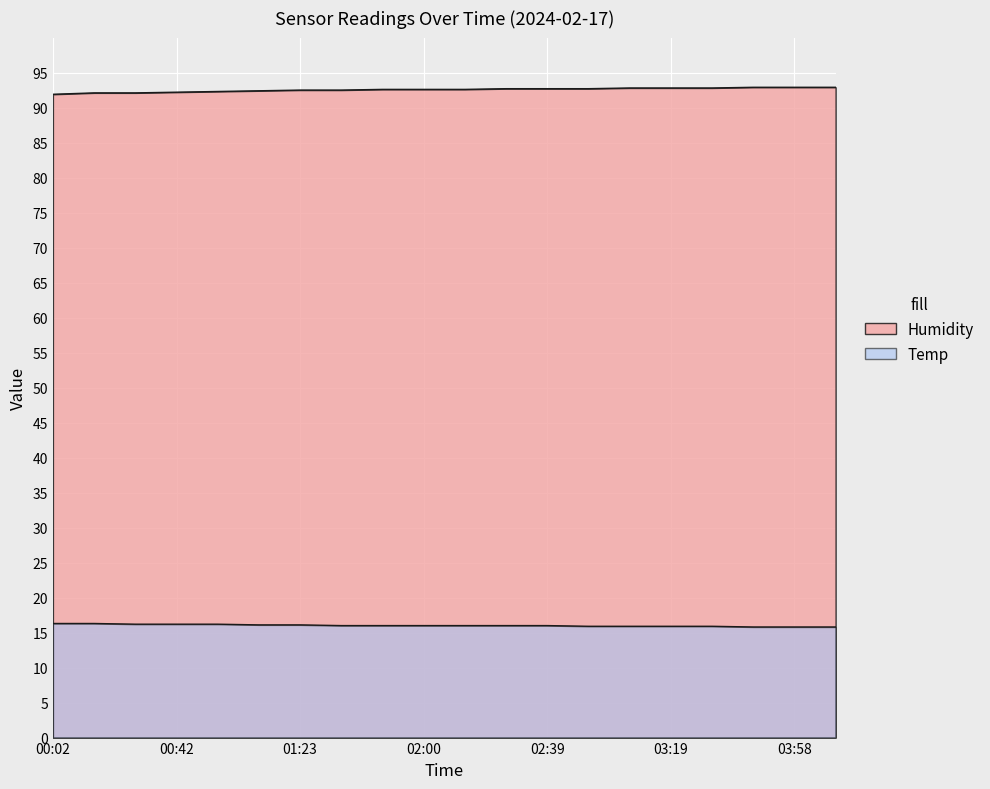

At how many categories does at least one series exceed 89?

20